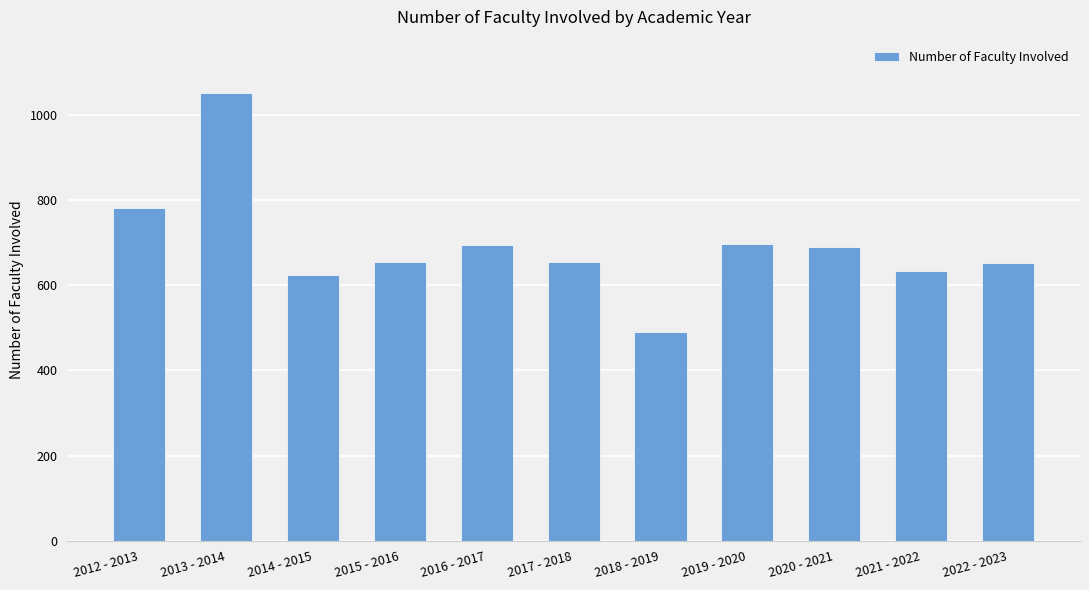

How many bars are there in total?

11